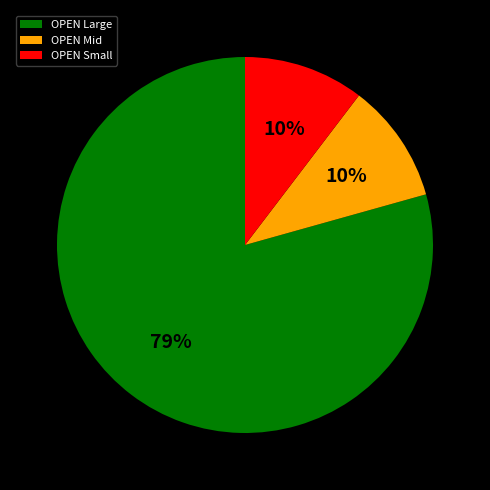

To the nearest percent, what is the average slice percentage?

33%